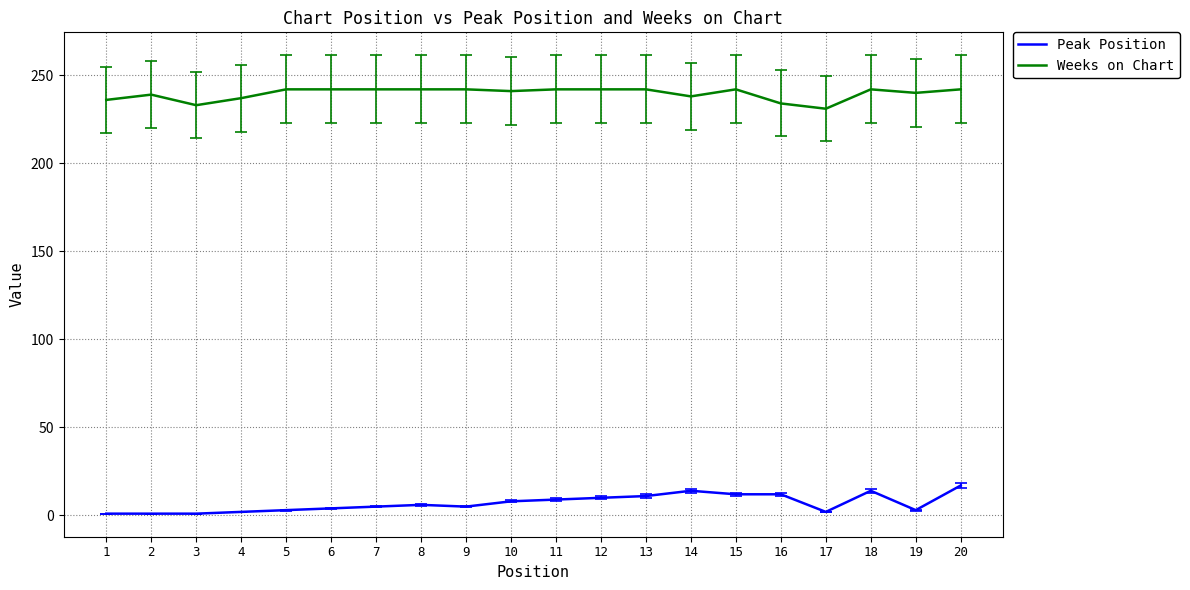

What are all the series names shown in the legend?

Peak Position, Weeks on Chart